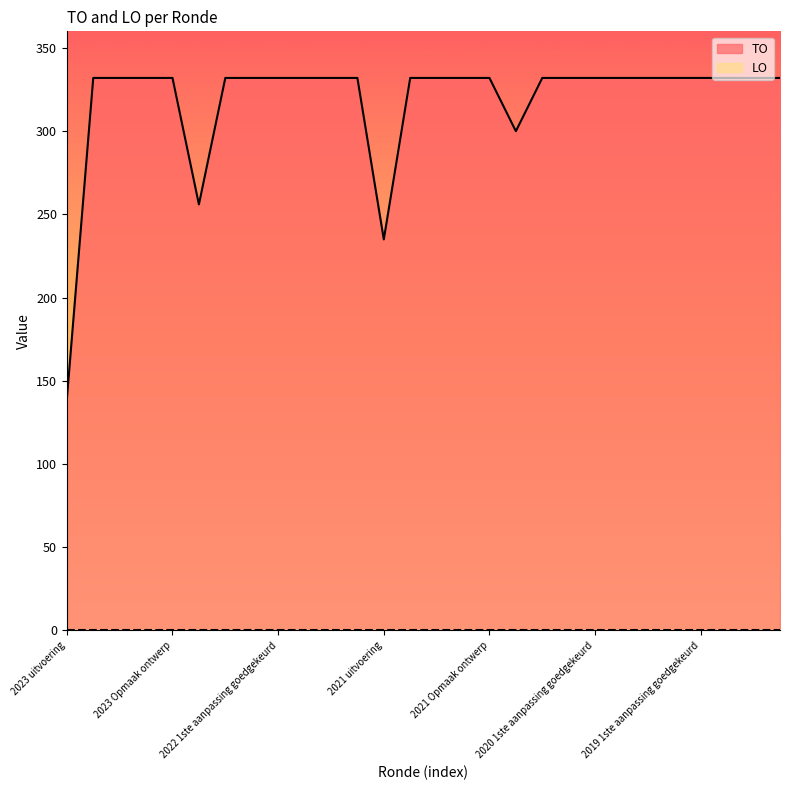

What is the label of the 9th point from the left?

2022 1ste aanpassing goedgekeurd